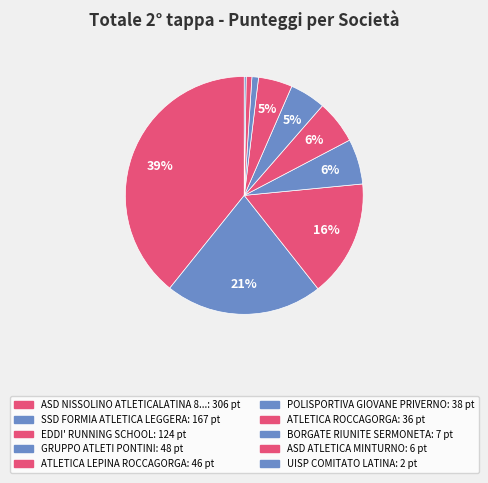

What is the smallest slice in the pie chart?

UISP COMITATO LATINA